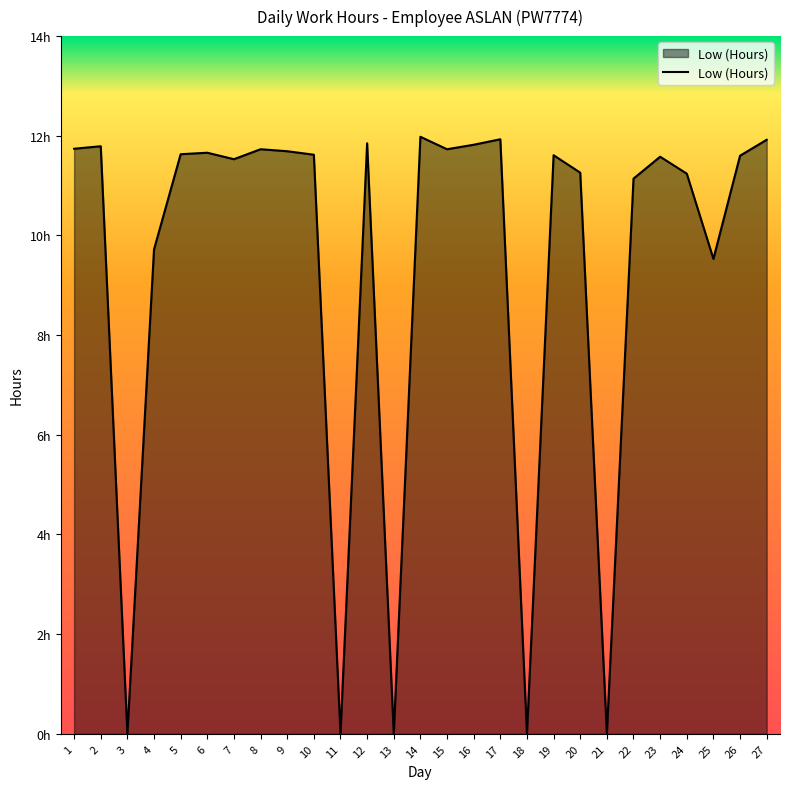

Does the chart display data point markers on the line(s)?

No